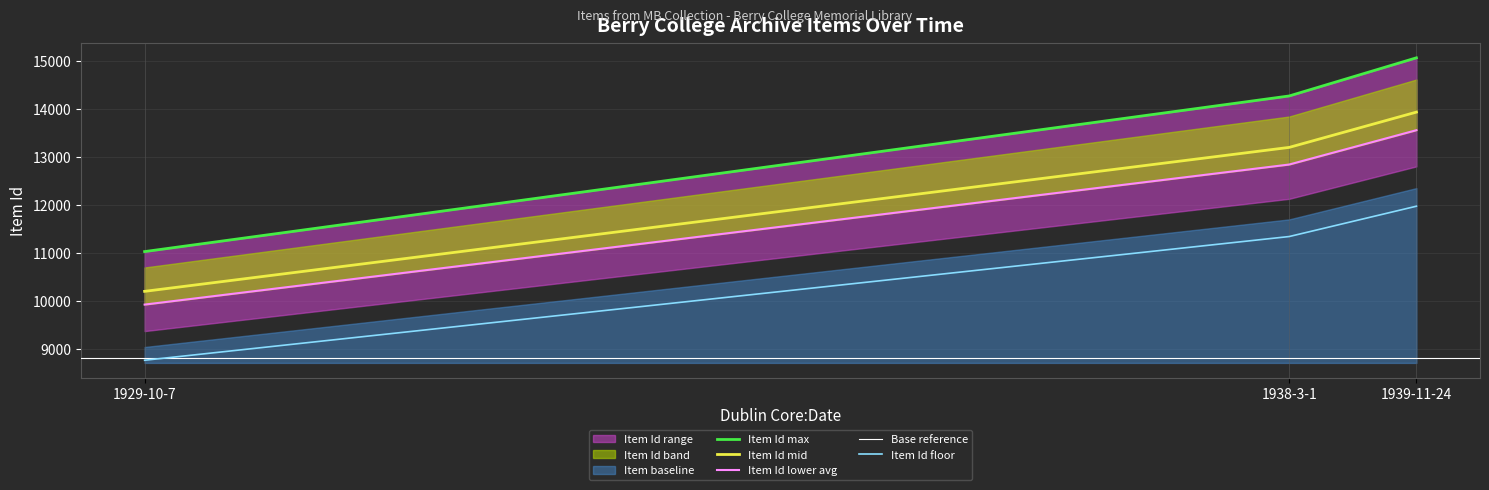

Between 1938-3-1 and 1939-11-24, which is larger?

1939-11-24